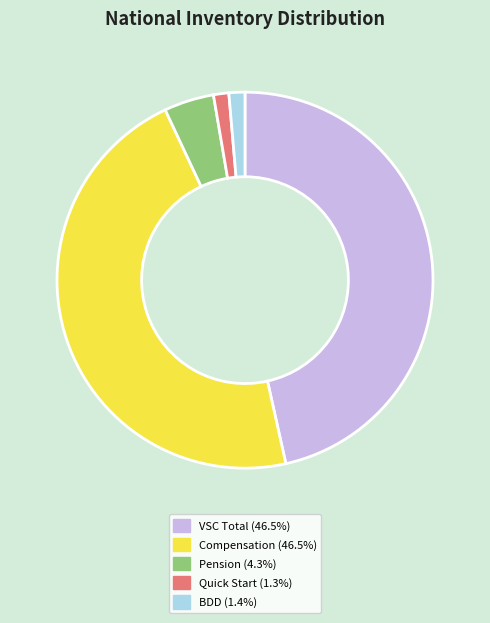

Is there any slice that represents more than half of the pie?

No